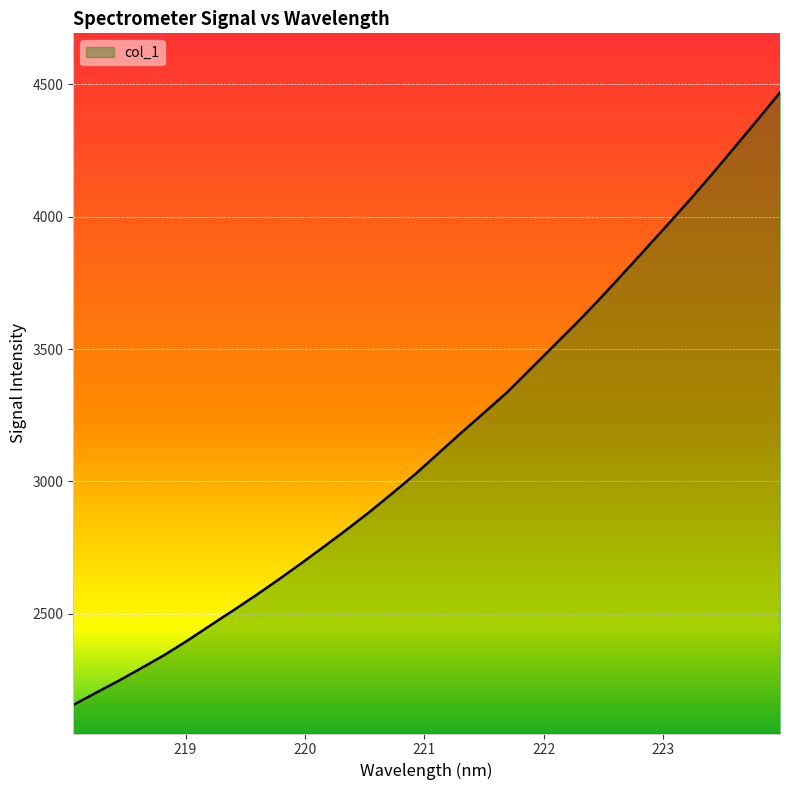

What is the maximum value shown in the chart?

4469.8